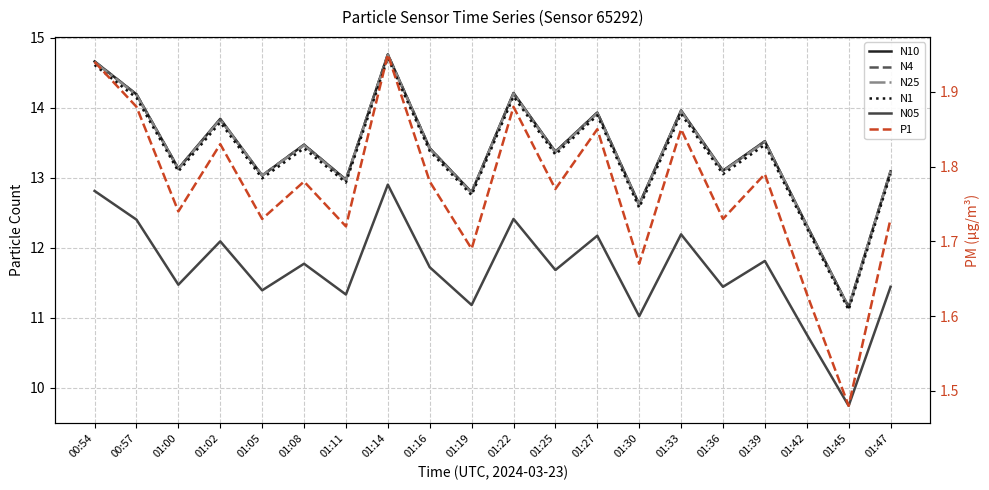

Reading right to left, transcribe all the data shown in this chart.

N10: 01:47=13.1	01:45=11.2	01:42=12.3	01:39=13.5	01:36=13.1	01:33=14.0	01:30=12.6	01:27=13.9	01:25=13.4	01:22=14.2	01:19=12.8	01:16=13.4	01:14=14.8	01:11=13.0	01:08=13.5	01:05=13.0	01:02=13.8	01:00=13.1	00:57=14.2	00:54=14.7
N4: 01:47=13.1	01:45=11.2	01:42=12.3	01:39=13.5	01:36=13.1	01:33=13.9	01:30=12.6	01:27=13.9	01:25=13.4	01:22=14.2	01:19=12.8	01:16=13.4	01:14=14.8	01:11=13.0	01:08=13.5	01:05=13.0	01:02=13.8	01:00=13.1	00:57=14.2	00:54=14.7
N25: 01:47=13.1	01:45=11.1	01:42=12.3	01:39=13.5	01:36=13.1	01:33=13.9	01:30=12.6	01:27=13.9	01:25=13.4	01:22=14.2	01:19=12.8	01:16=13.4	01:14=14.8	01:11=13.0	01:08=13.5	01:05=13.0	01:02=13.8	01:00=13.1	00:57=14.2	00:54=14.7
N1: 01:47=13.1	01:45=11.1	01:42=12.3	01:39=13.5	01:36=13.1	01:33=13.9	01:30=12.6	01:27=13.9	01:25=13.3	01:22=14.2	01:19=12.8	01:16=13.4	01:14=14.7	01:11=12.9	01:08=13.4	01:05=13.0	01:02=13.8	01:00=13.1	00:57=14.1	00:54=14.6
N05: 01:47=11.4	01:45=9.7	01:42=10.8	01:39=11.8	01:36=11.4	01:33=12.2	01:30=11.0	01:27=12.2	01:25=11.7	01:22=12.4	01:19=11.2	01:16=11.7	01:14=12.9	01:11=11.3	01:08=11.8	01:05=11.4	01:02=12.1	01:00=11.5	00:57=12.4	00:54=12.8
P1: 01:47=1.7	01:45=1.5	01:42=1.6	01:39=1.8	01:36=1.7	01:33=1.9	01:30=1.7	01:27=1.9	01:25=1.8	01:22=1.9	01:19=1.7	01:16=1.8	01:14=1.9	01:11=1.7	01:08=1.8	01:05=1.7	01:02=1.8	01:00=1.7	00:57=1.9	00:54=1.9